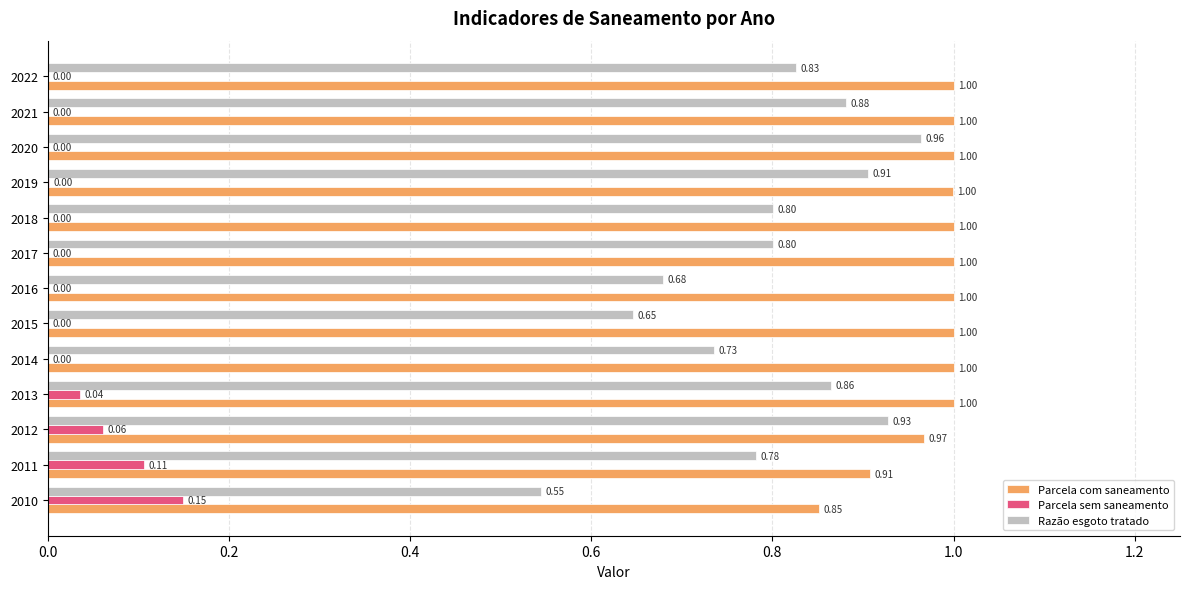

How many positive values does the Parcela sem saneamento series have?

5